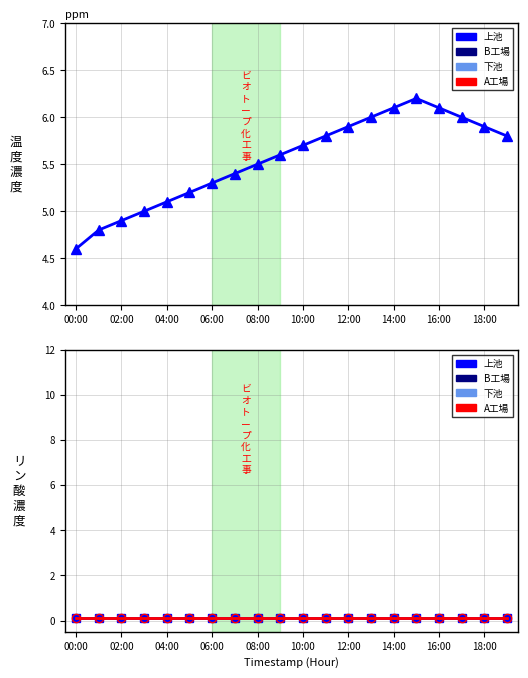

At how many categories does at least one series exceed 3?

20